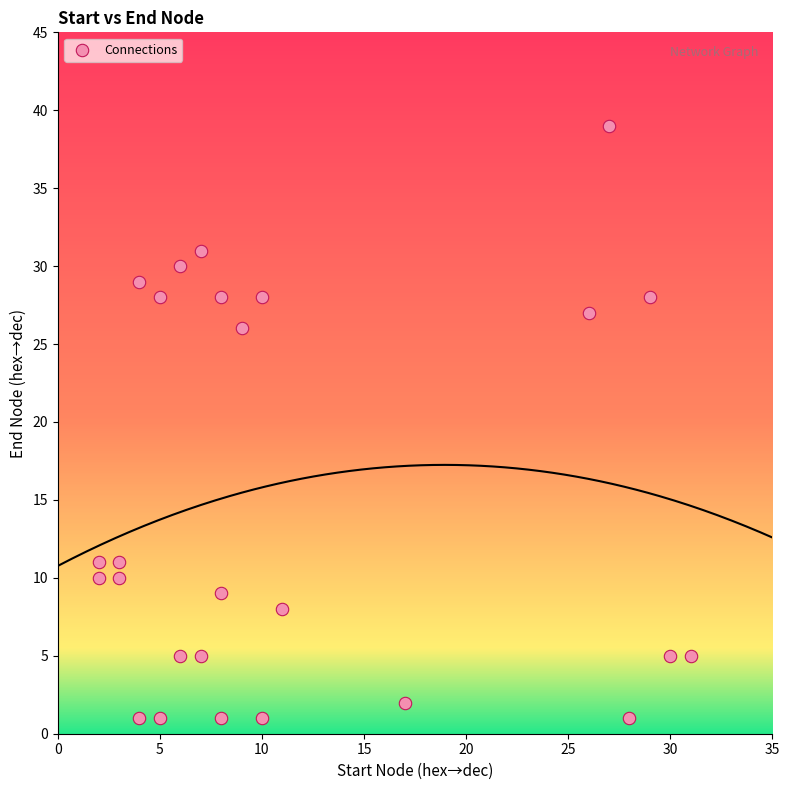

What is the range of Y values (max minus min)?

38